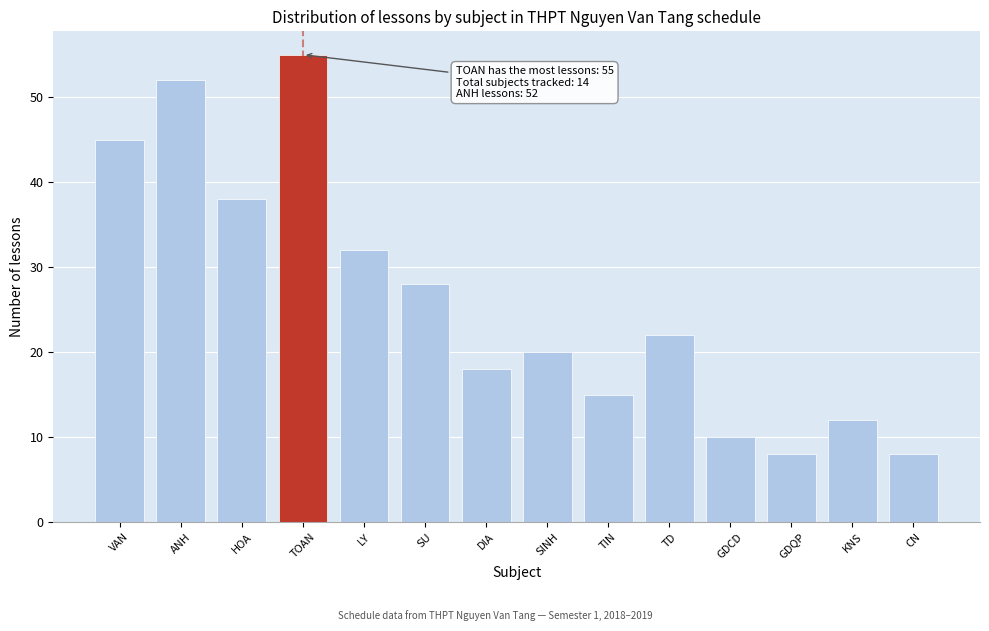

Reading right to left, what are all the values shown in this chart?

CN=8	KNS=12	GDQP=8	GDCD=10	TD=22	TIN=15	SINH=20	DIA=18	SU=28	LY=32	TOAN=55	HOA=38	ANH=52	VAN=45